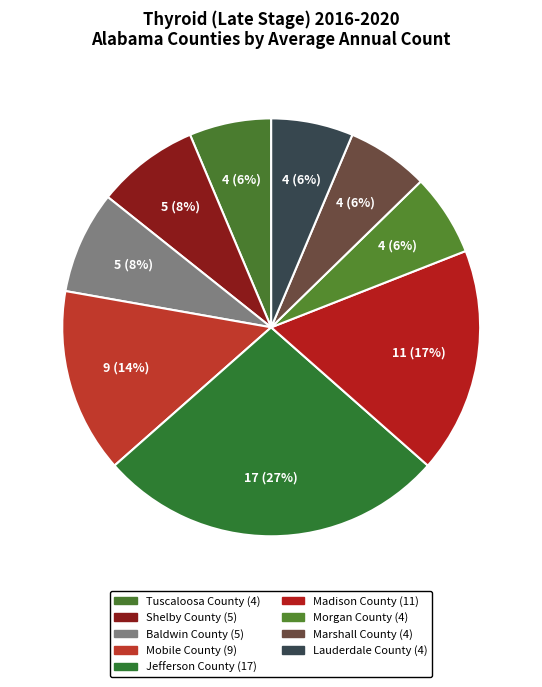

To the nearest percent, what portion does Morgan County represent?

6%